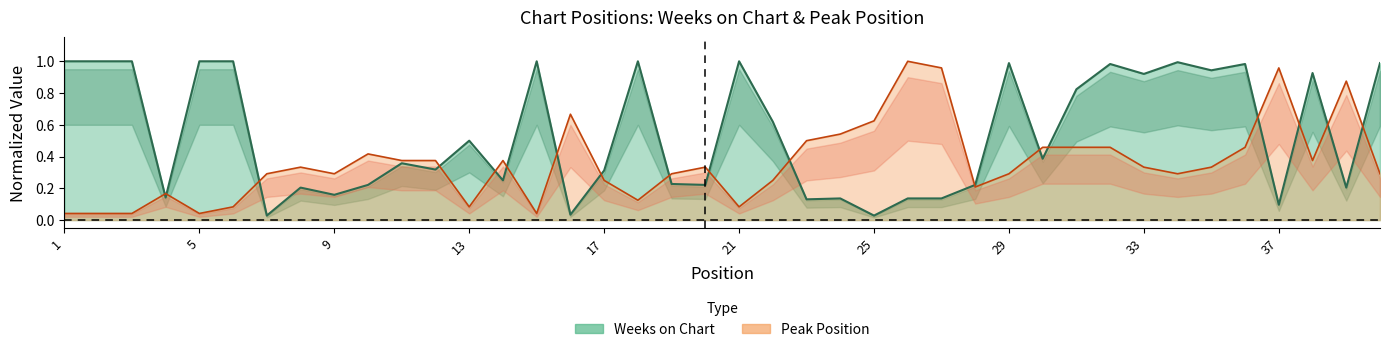

Is the value of Peak Position at 5 greater than the value of Weeks on Chart at 21?

No